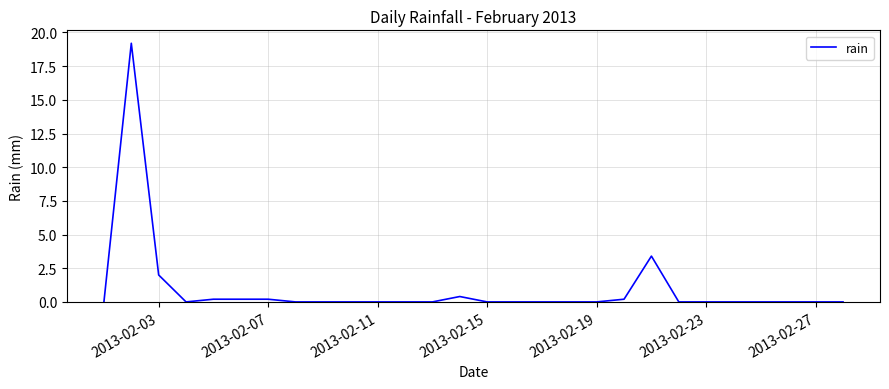

Reading left to right, list all the values displayed in this chart.

0.0	19.2	2.0	0.0	0.2	0.2	0.2	0.0	0.0	0.0	0.0	0.0	0.0	0.4	0.0	0.0	0.0	0.0	0.0	0.2	3.4	0.0	0.0	0.0	0.0	0.0	0.0	0.0